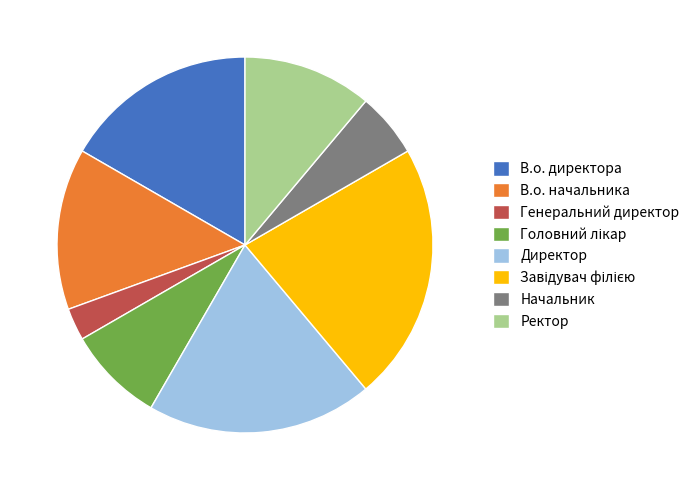

Does В.о. директора account for over 50% of the chart?

No